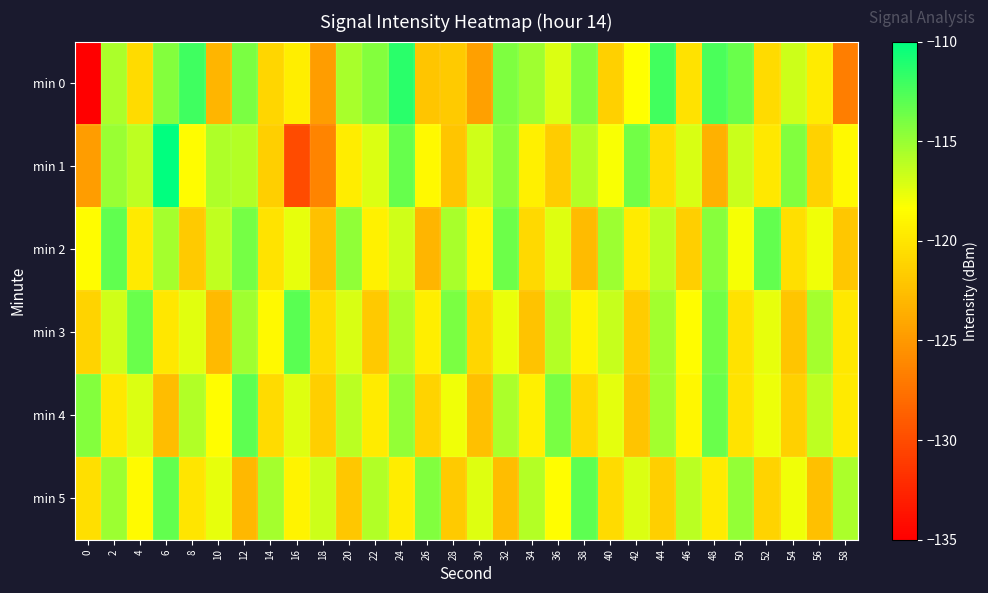

What is the greatest value displayed?

-110.1